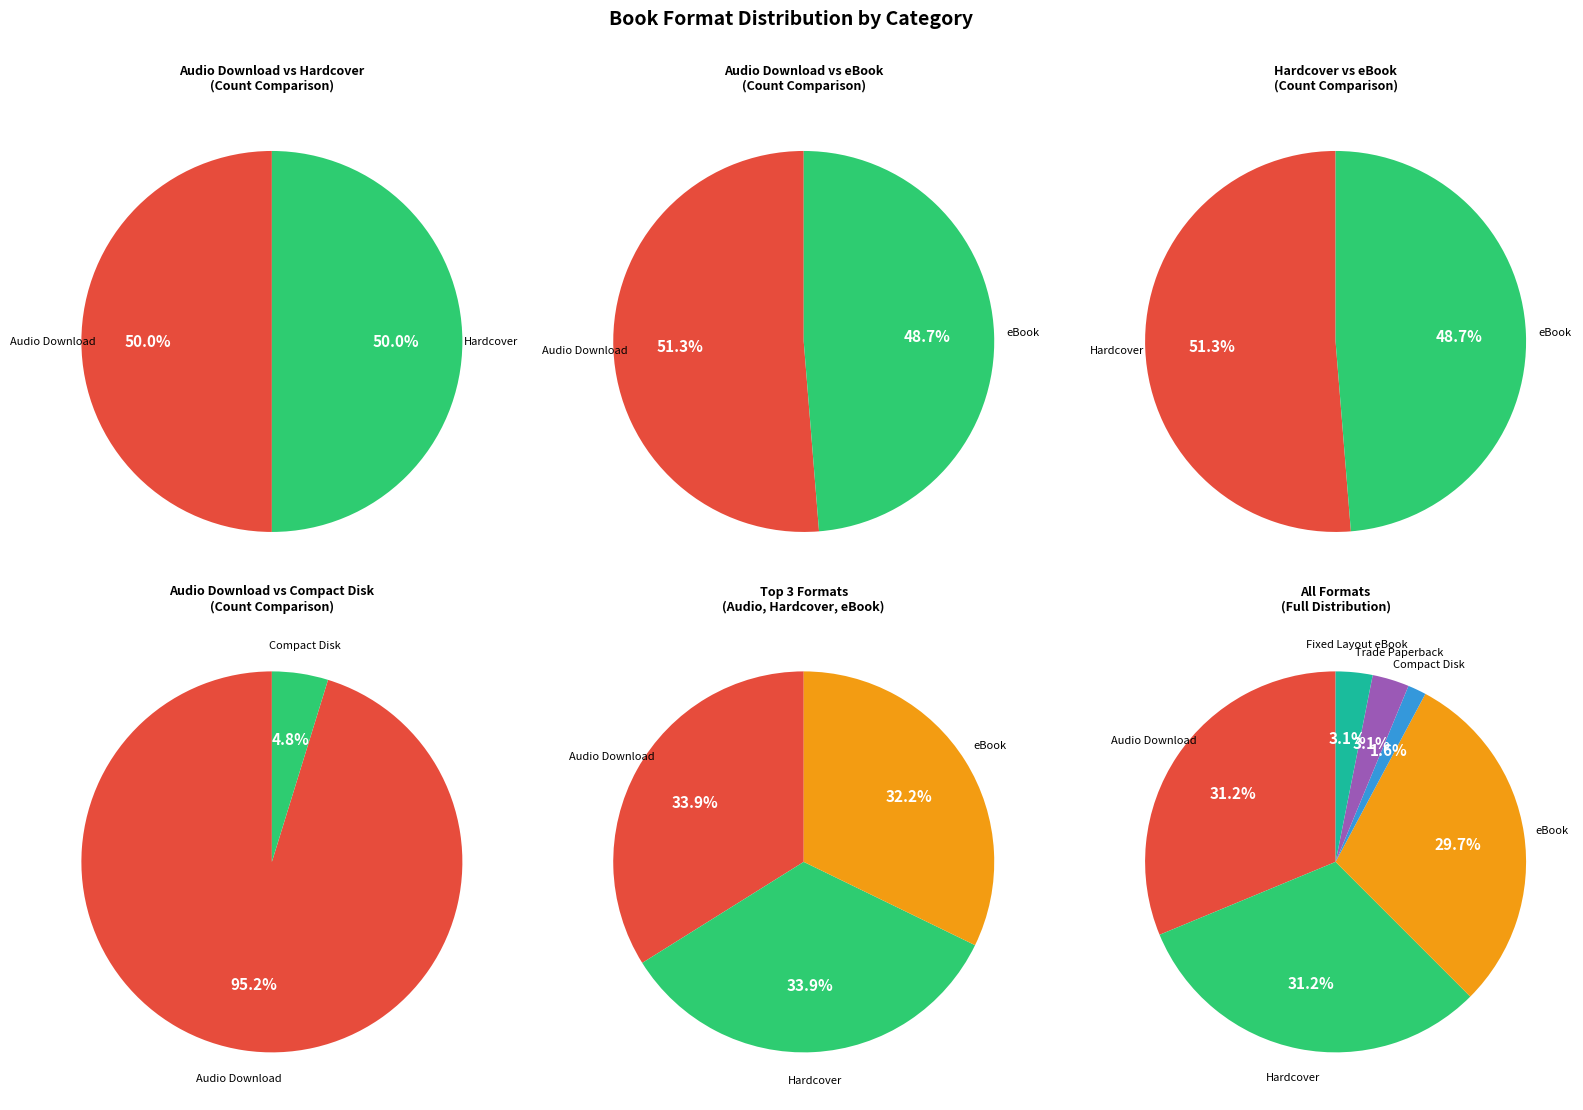

Does Hardcover represent more than half of the total?

No